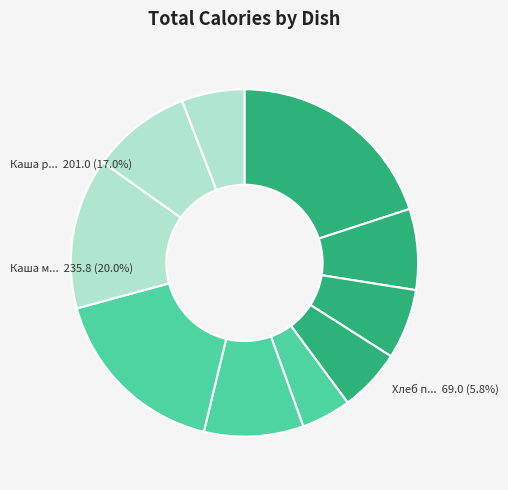

Is it true that Хлеб пшеничный (завтрак) is 15% of the pie?

False